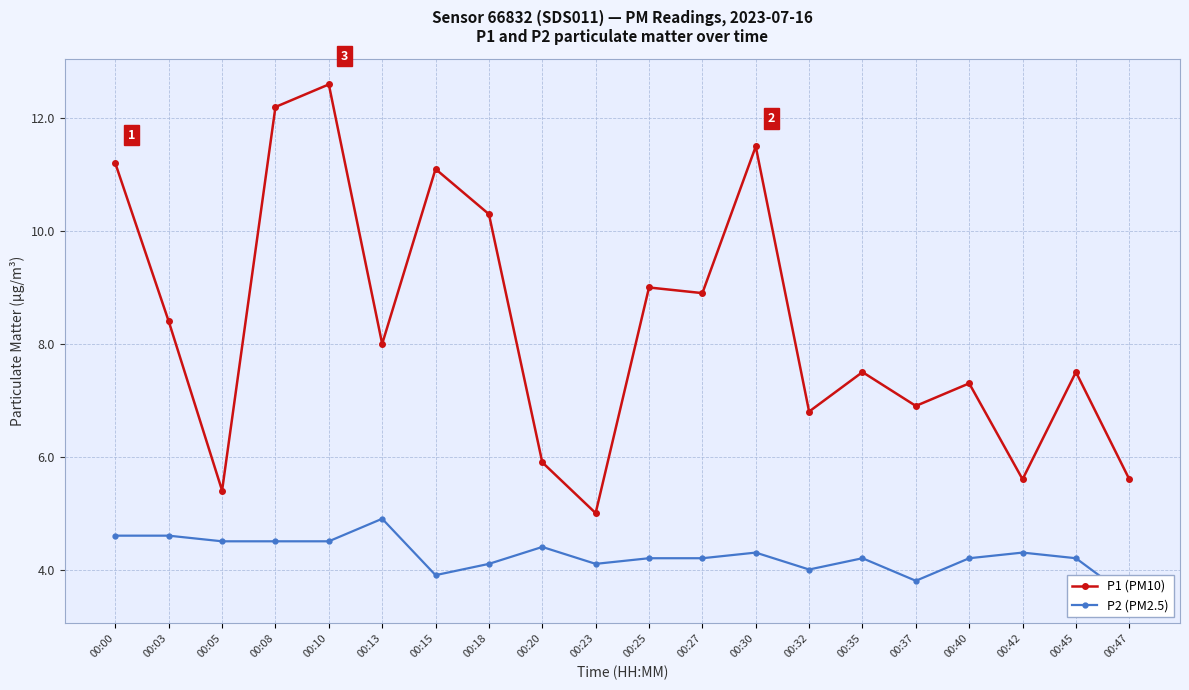

At how many categories does at least one series exceed 4?

20